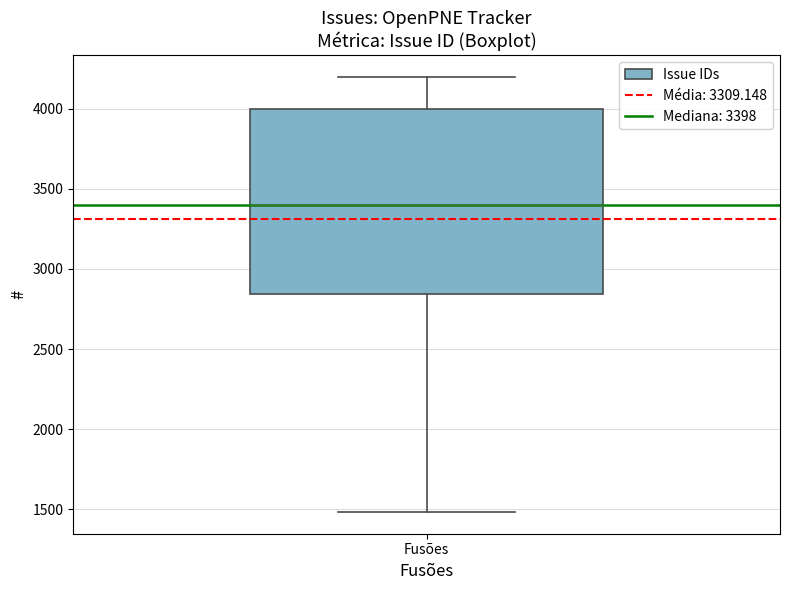

Read this box plot against the y-axis: the position of the median line, the range covered by the box, and the ends of both whiskers. The values are not printed on the chart, so give them approximately, as read against the axis.

median 3400, box 2850 to 4000, whiskers 1500 to 4200